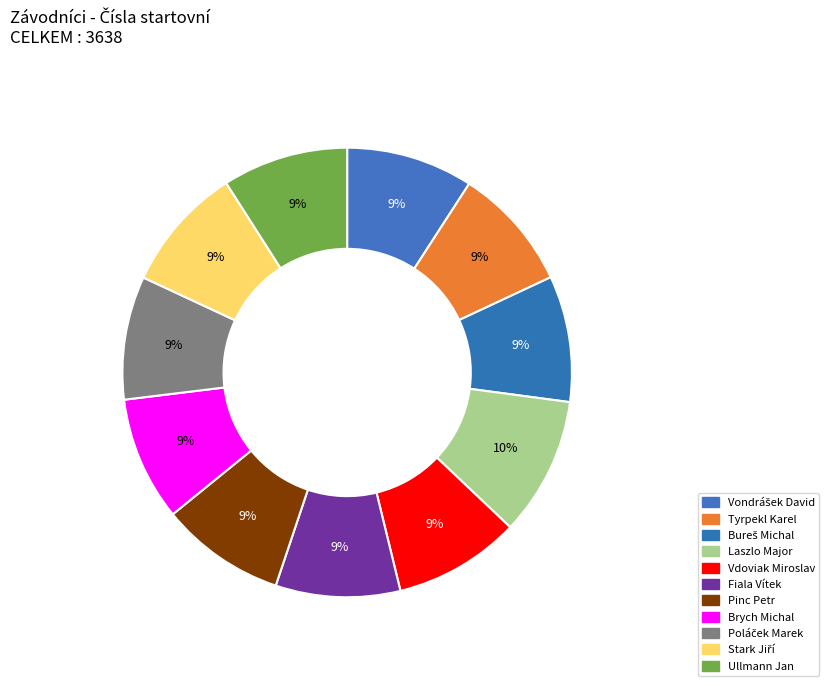

What is the change in value from Bureš Michal to Pinc Petr?

-3